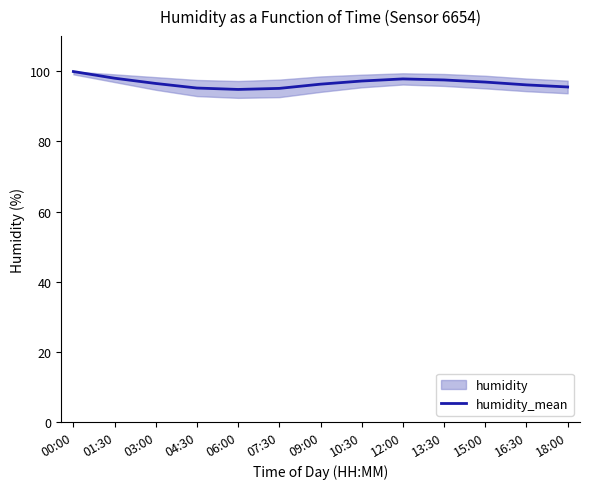

Does the chart display data point markers on the line(s)?

No